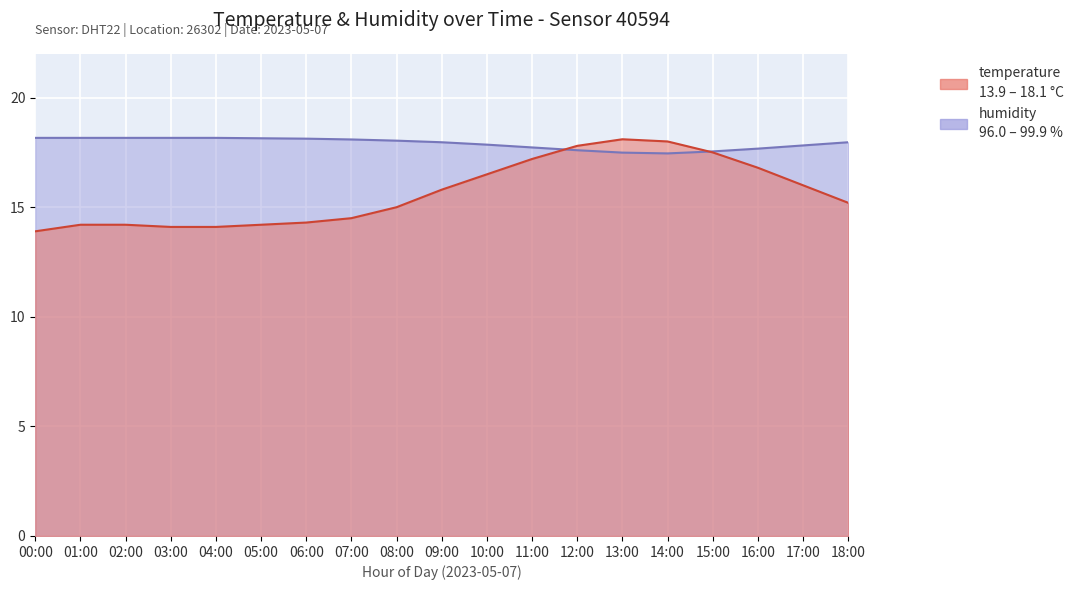

Which series ends up on top after the final intersection of temperature and humidity?

humidity